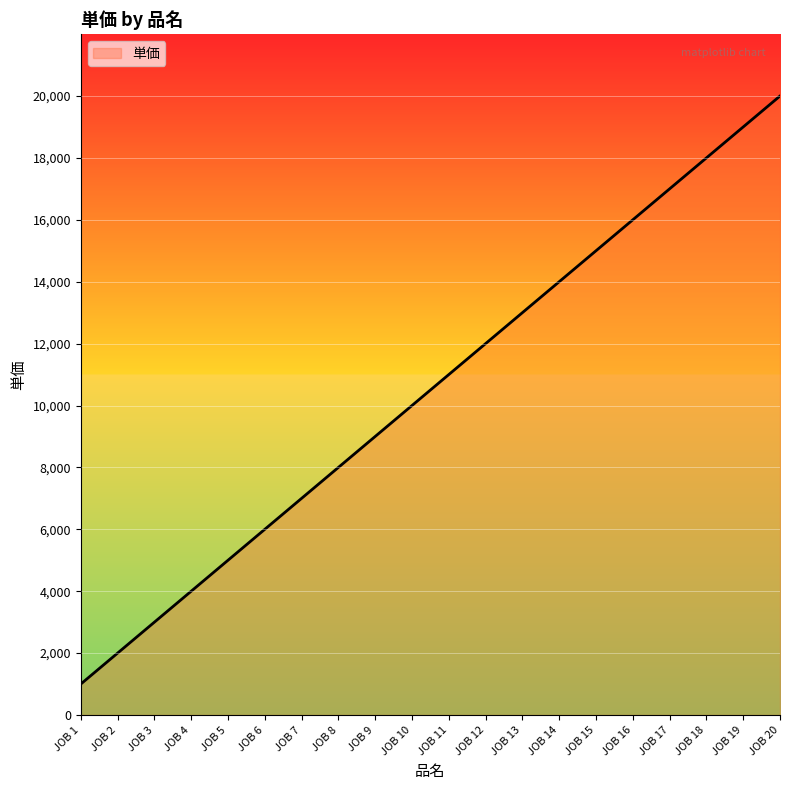

What is the difference between the values at JOB 4 and JOB 5?

1000